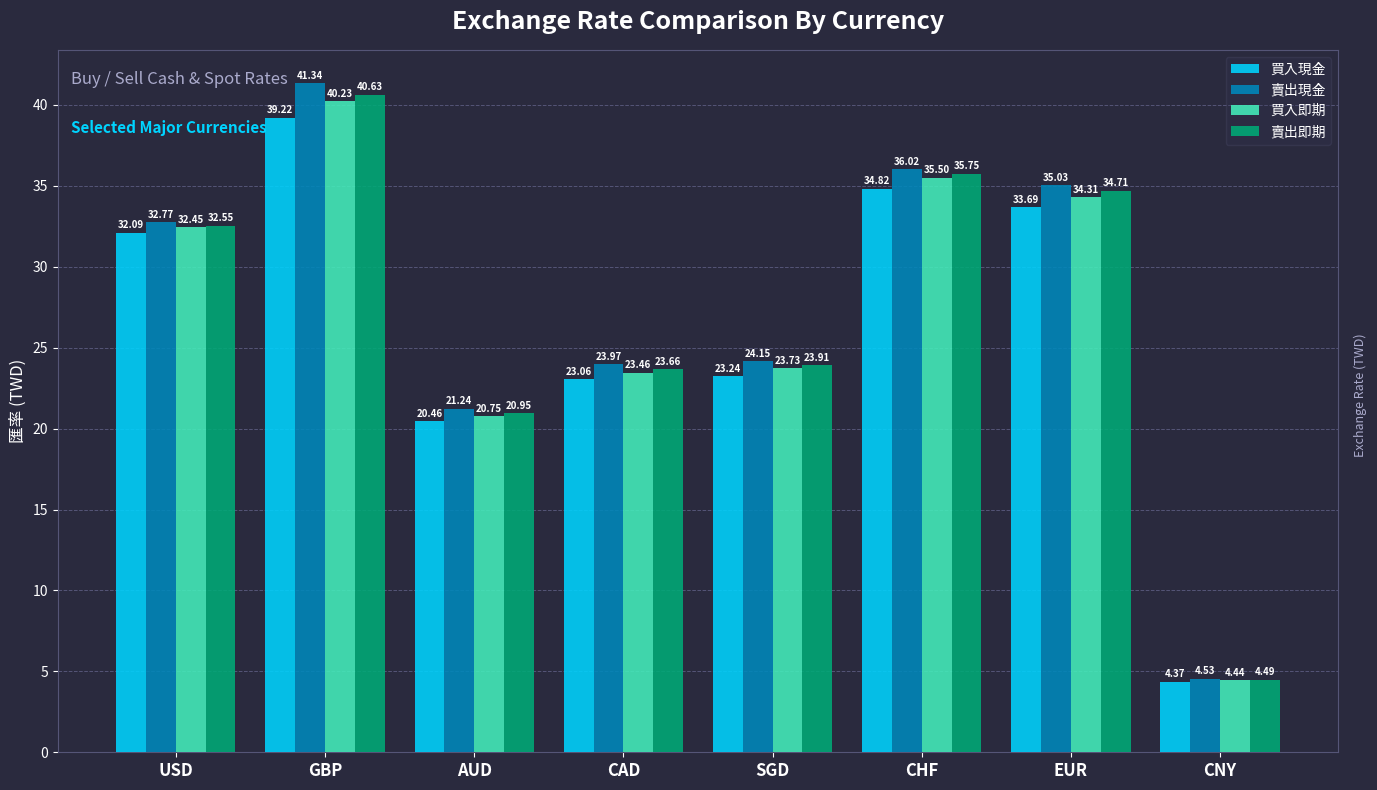

How many data points in 買入即期 are less than 32?

4